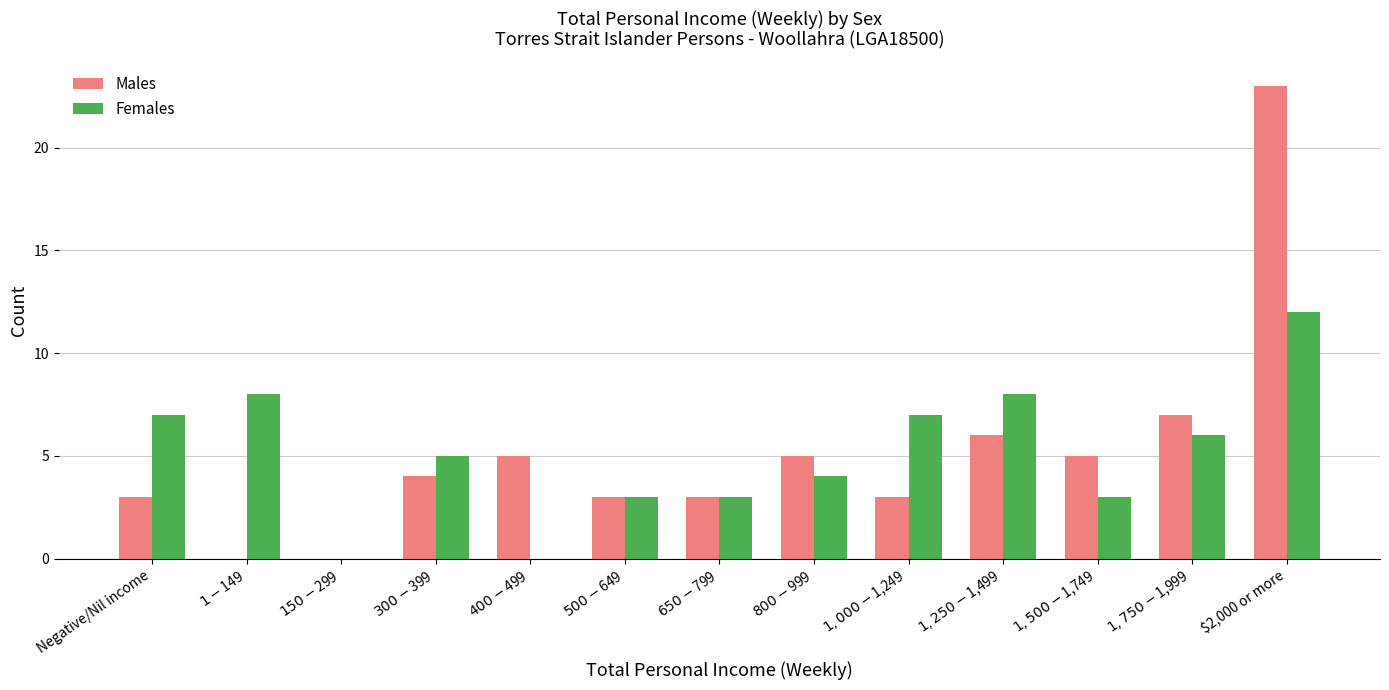

At which category does the chart reach its peak across all series?

$2,000 or more